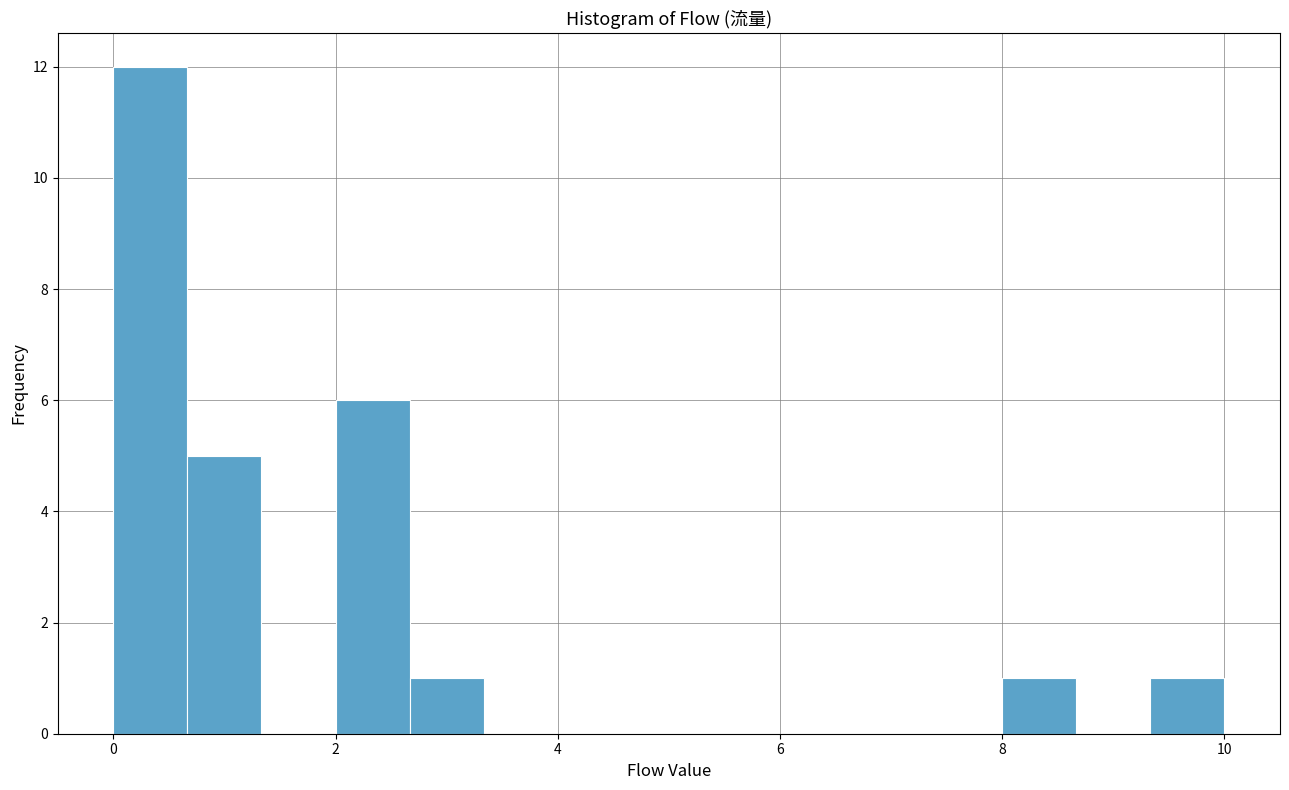

Around what value on the x-axis is the tallest bar? Give the approximate position of its centre, as read against the axis.

0.4